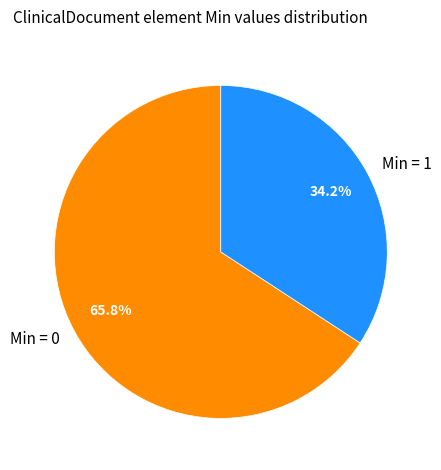

What portion of the pie excludes Min = 1?

65.8%